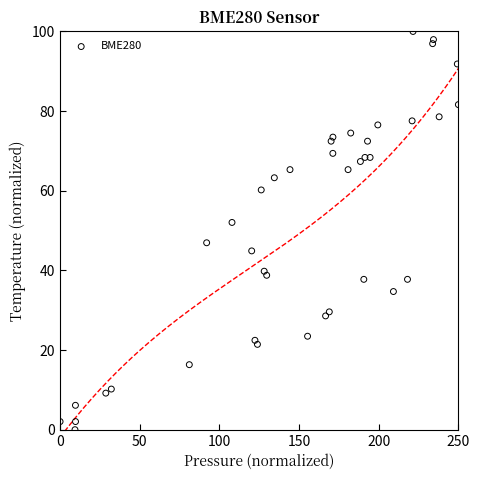

What Y value in the scatter plot is closest to 50?

52.0